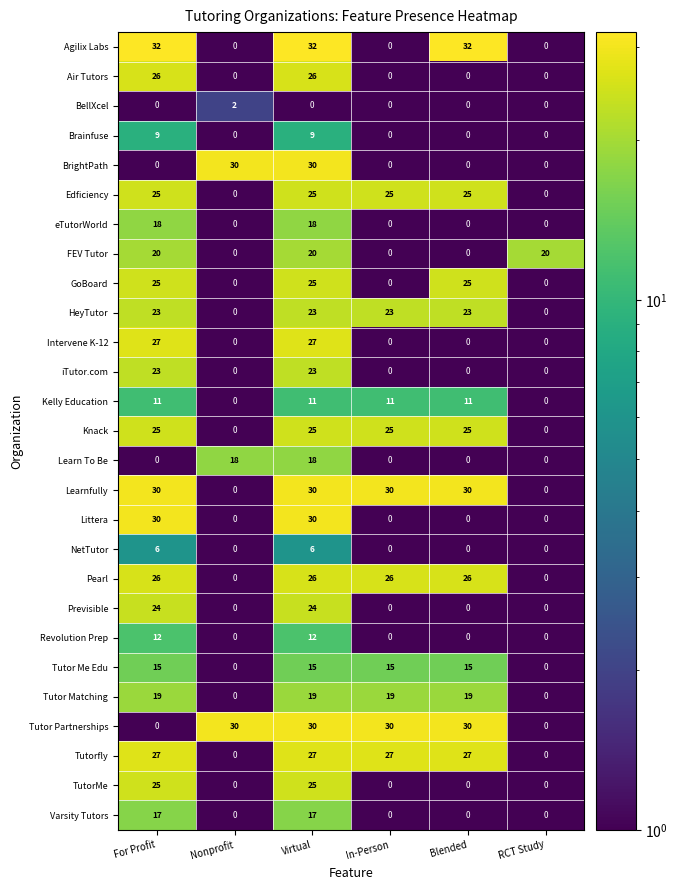

Is the value of Learnfully at In-Person greater than the value of Intervene K-12 at Virtual?

Yes